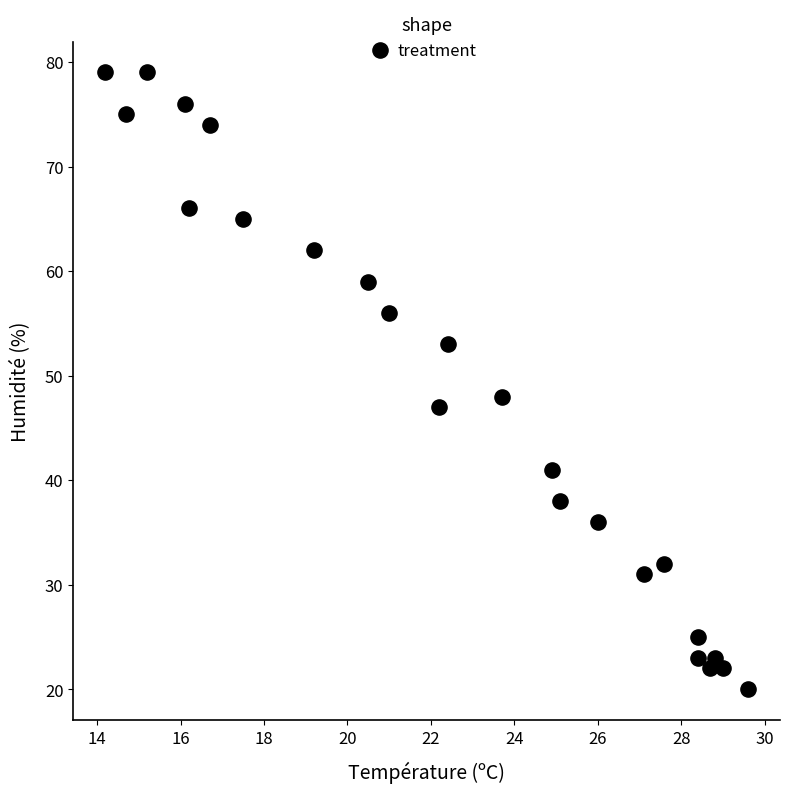

What Y value in the scatter plot is closest to 49?

48